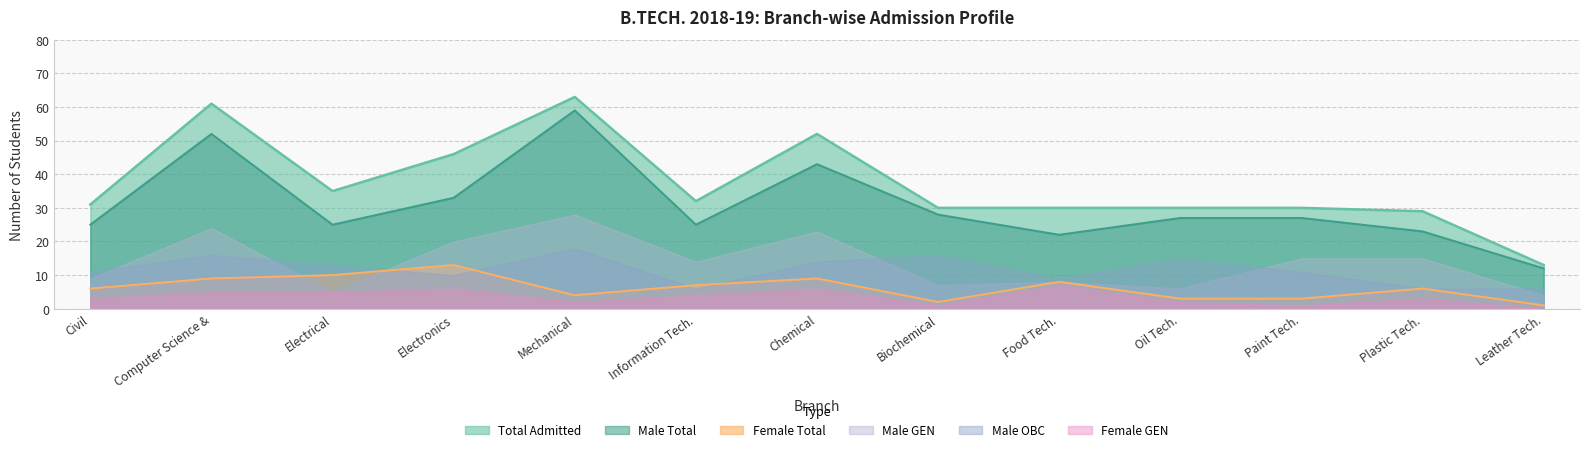

Which series has the largest total across all categories?

Total Admitted